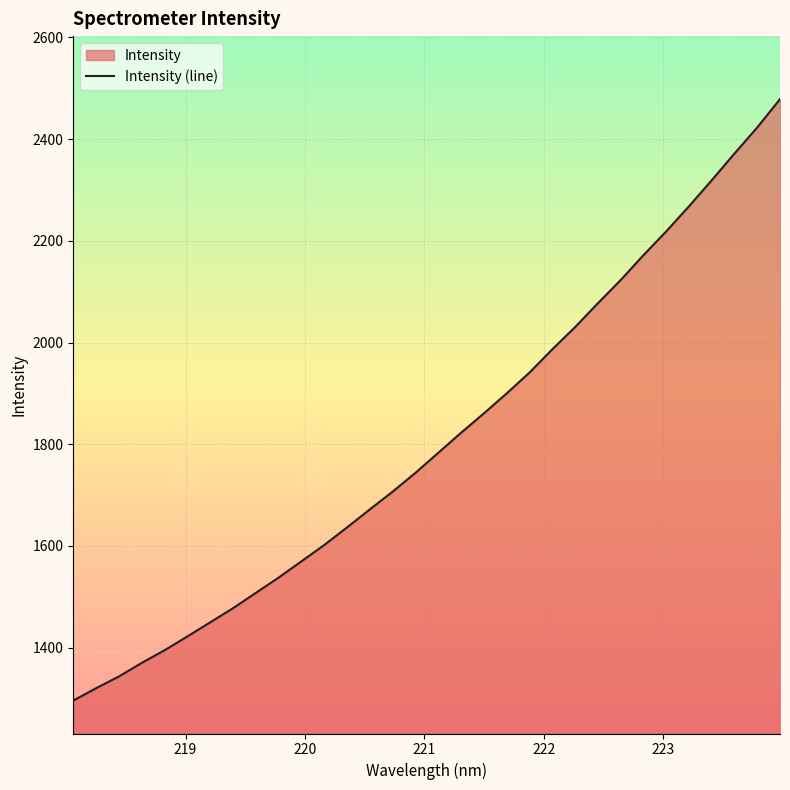

Rank the categories by value from lowest to highest.

218.0596, 218.2508, 218.442, 218.6332, 218.8244, 219.0156, 219.2067, 219.3979, 219.589, 219.7801, 219.9712, 220.1623, 220.3533, 220.5444, 220.7354, 220.9264, 221.1174, 221.3083, 221.4993, 221.6902, 221.8812, 222.0721, 222.263, 222.4538, 222.6447, 222.8355, 223.0264, 223.2172, 223.408, 223.5987, 223.7895, 223.9802